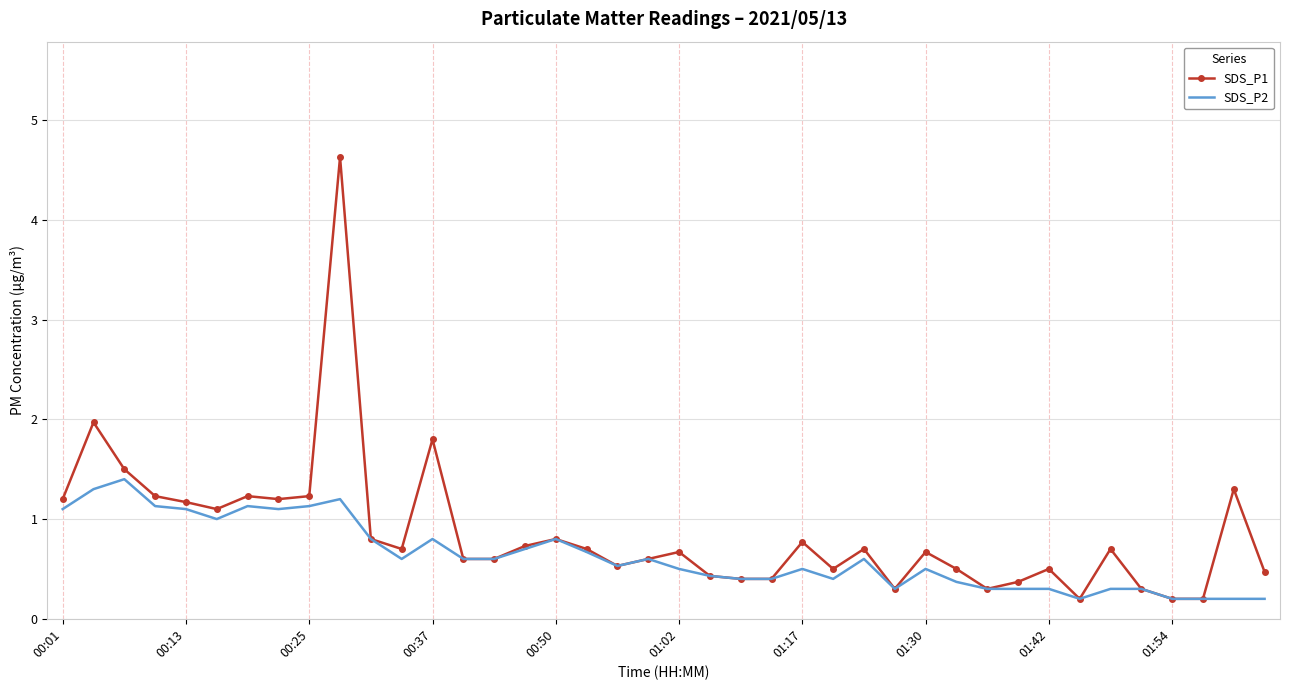

What is the maximum value for SDS_P1?

4.6